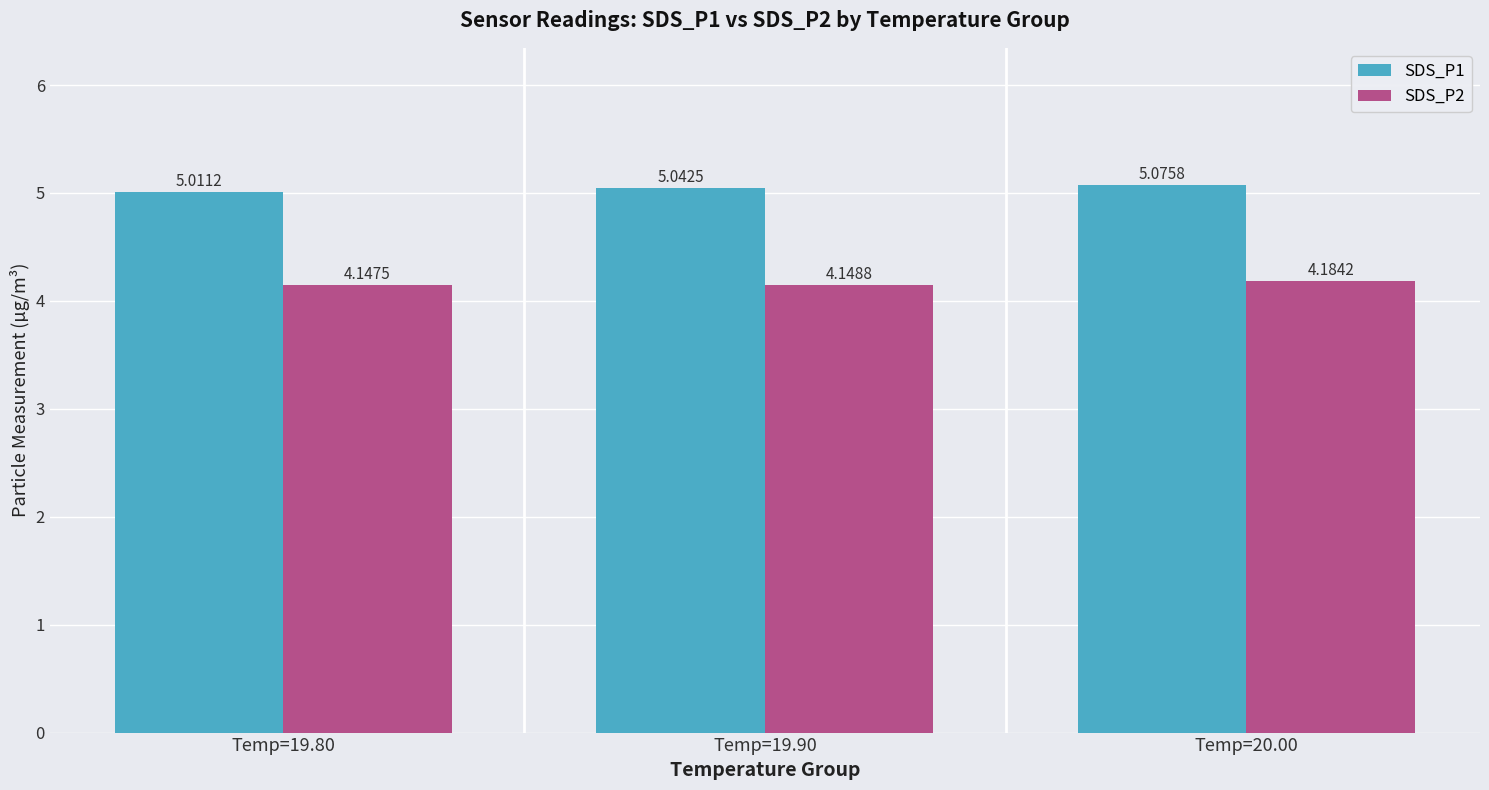

The SDS_P1 series shows 5.1 at Temp=20.00. True or false?

True